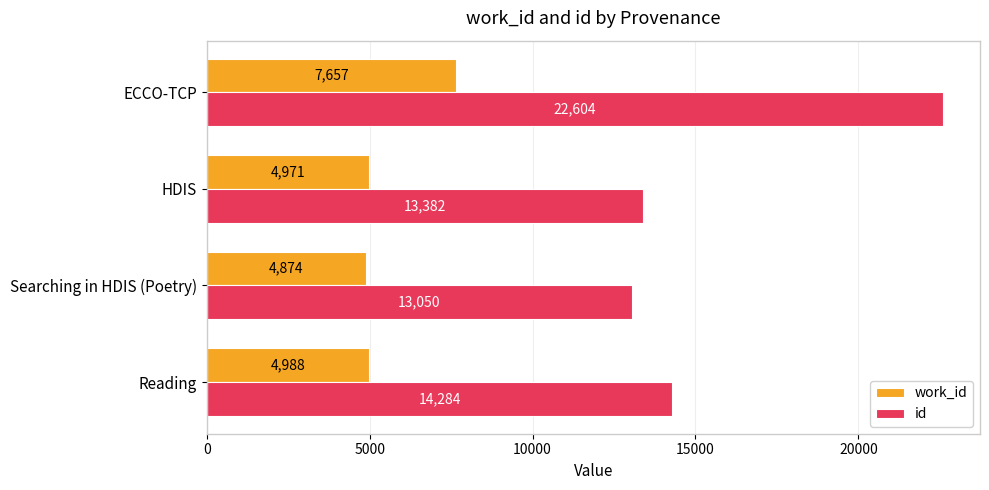

Rank the series at Reading from lowest to highest value.

work_id, id